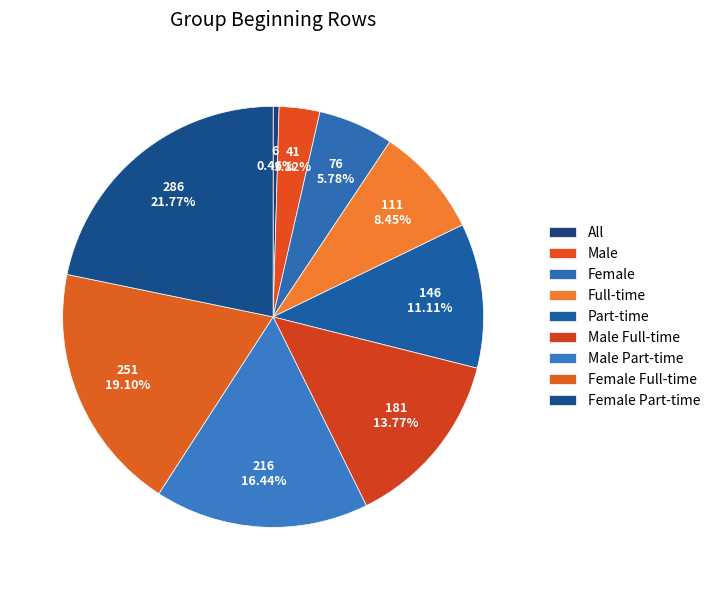

Which category has the biggest portion of the pie?

Female Part-time